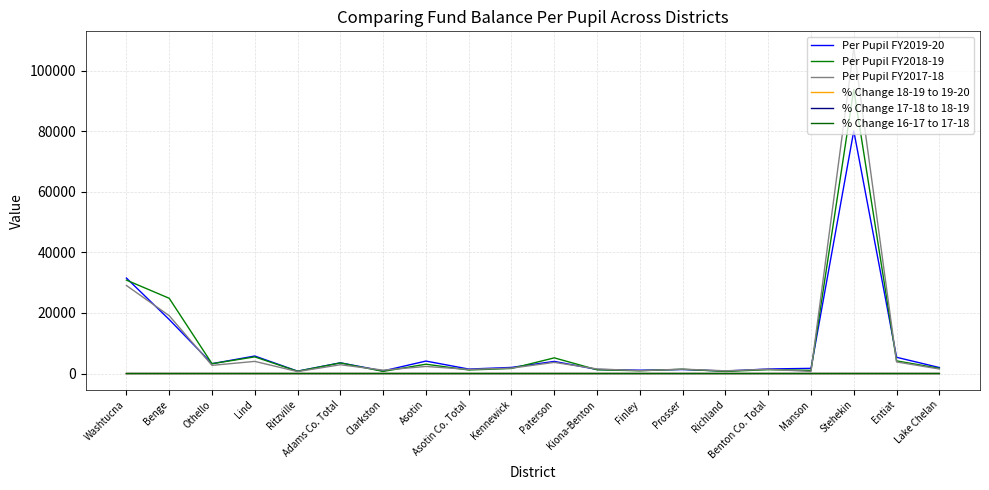

Where is % Change 18-19 to 19-20 nearest to the value 0?

Lind